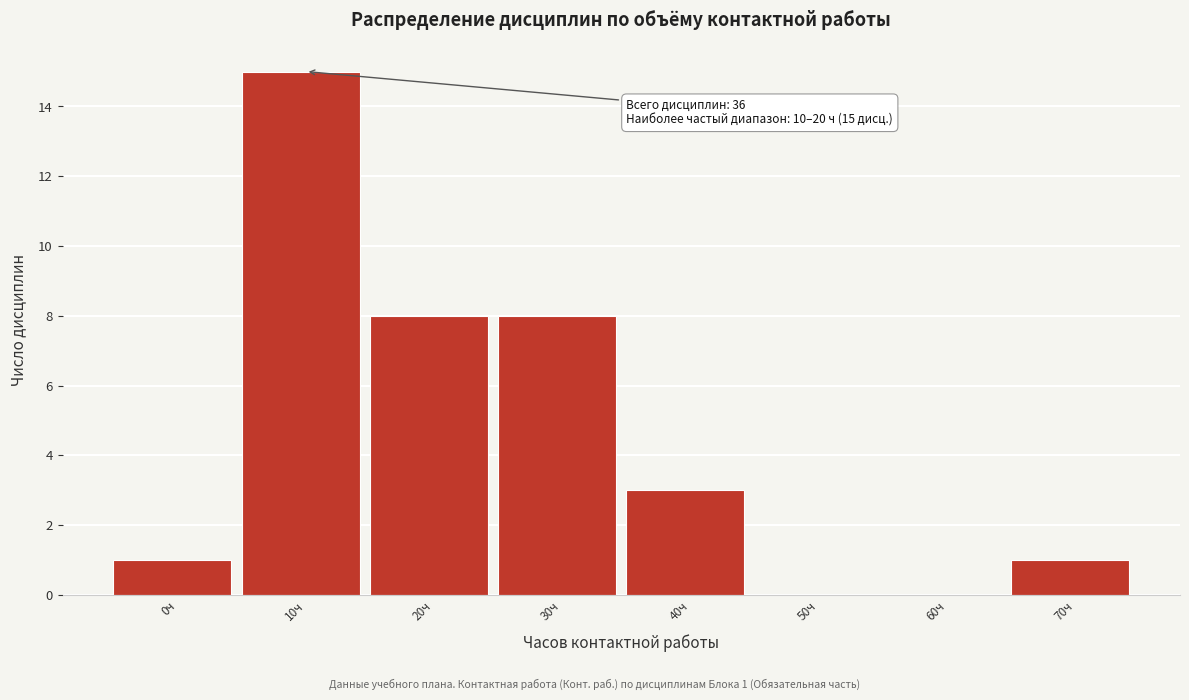

Reading left to right, list all the values displayed in this chart.

0ч=1	10ч=15	20ч=8	30ч=8	40ч=3	50ч=0	60ч=0	70ч=1